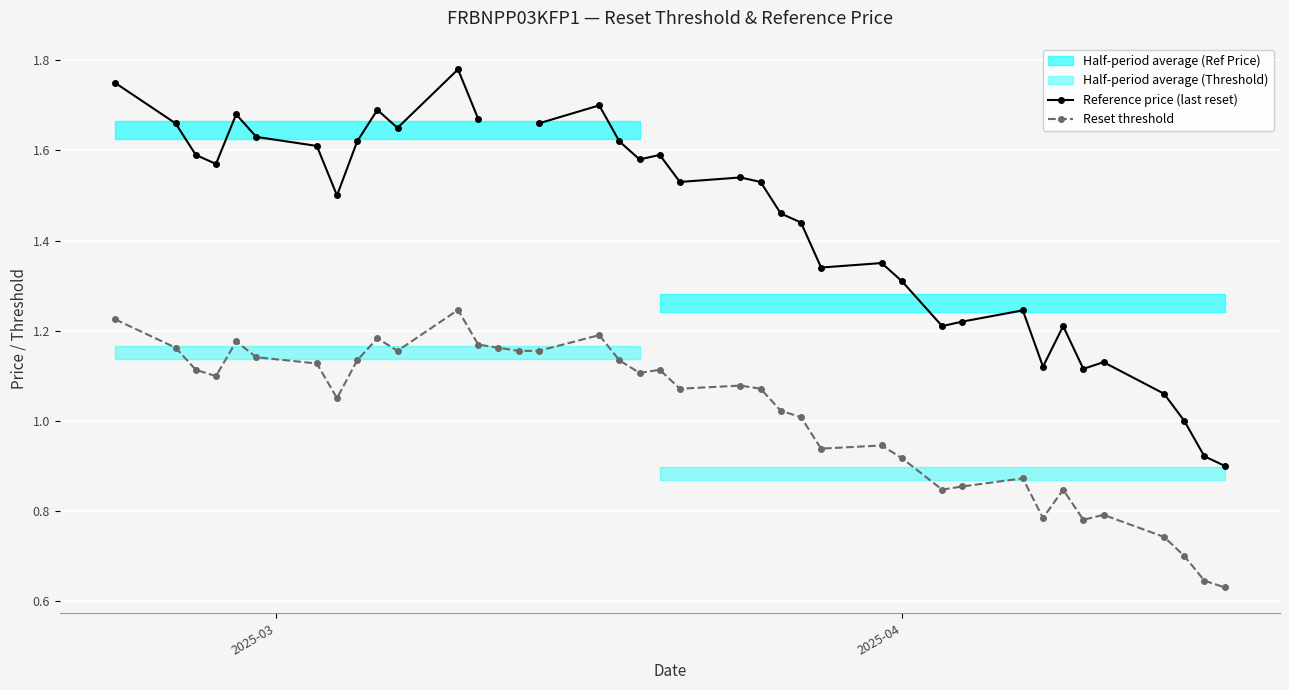

What is the value of the Reference price (last reset) point at the 13th from the left?

1.7